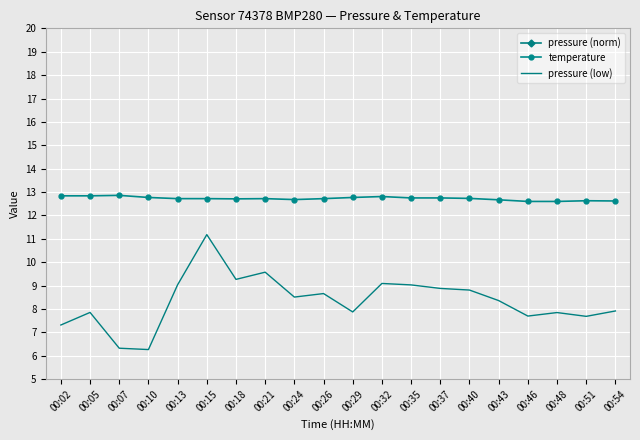

Rank the categories by temperature value from lowest to highest.

00:46, 00:48, 00:54, 00:51, 00:43, 00:24, 00:18, 00:13, 00:15, 00:21, 00:26, 00:40, 00:35, 00:37, 00:10, 00:29, 00:32, 00:02, 00:05, 00:07